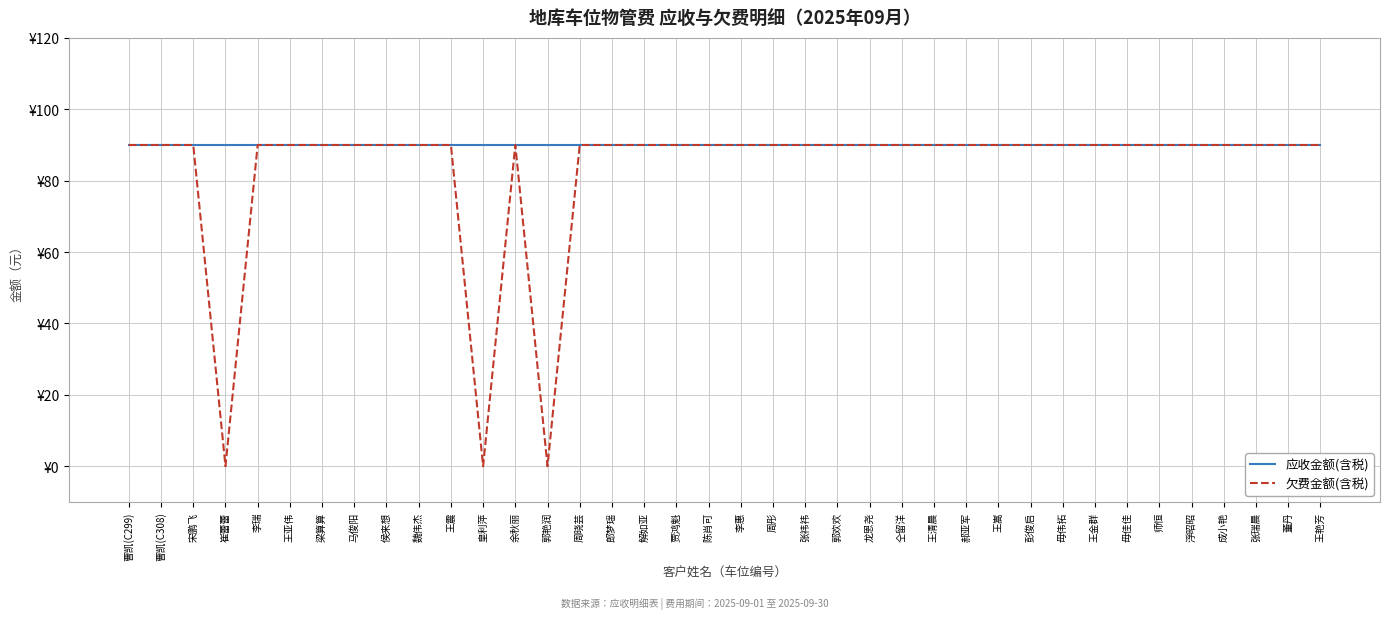

Does the chart have visible grid lines?

Yes